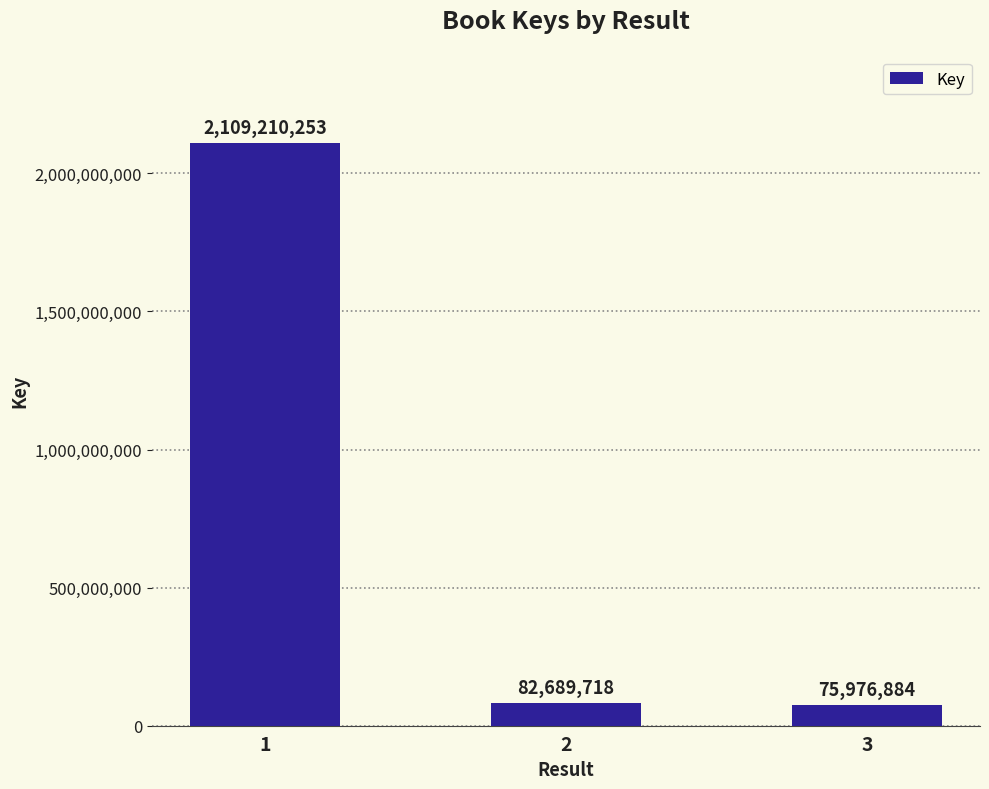

List the labels in order of value, smallest first.

3, 2, 1